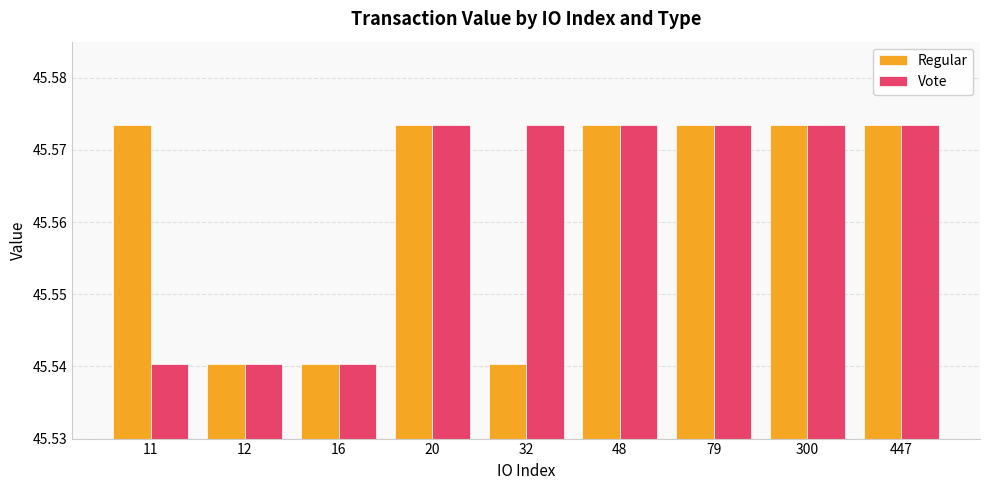

What is the sum of all Regular values?

410.1